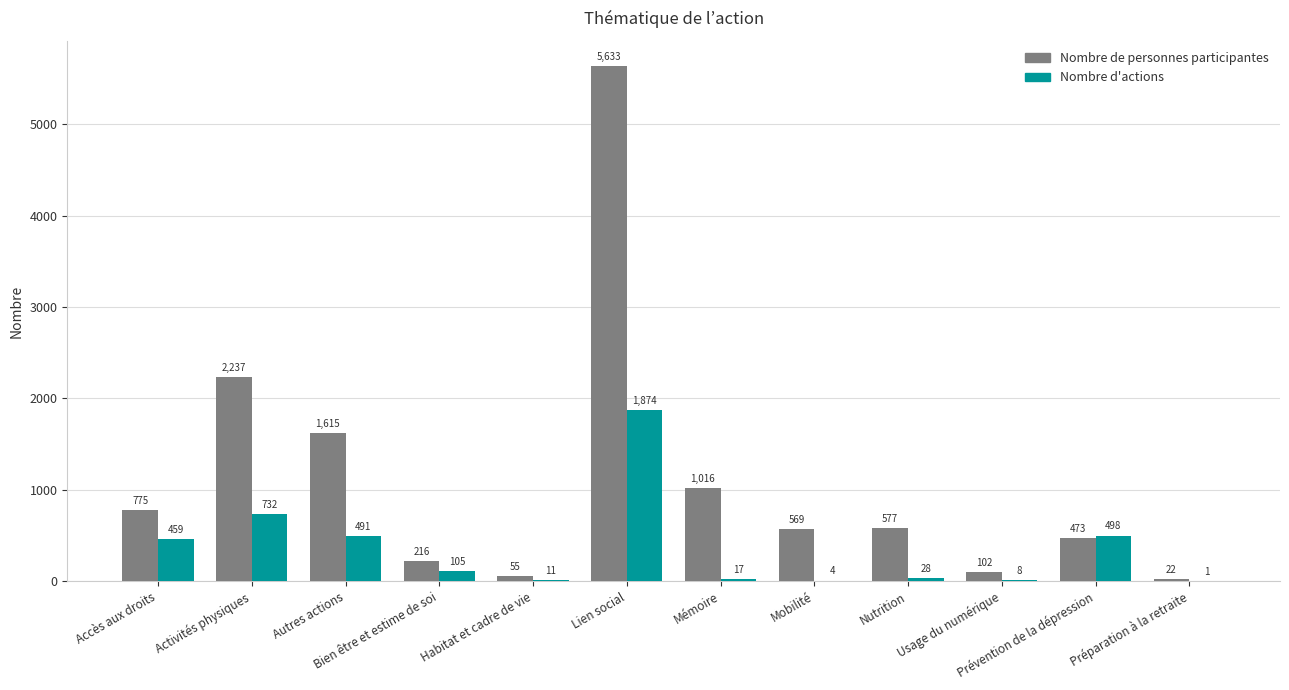

Is it true that Nombre de personnes participantes equals 1614 at Mémoire?

False